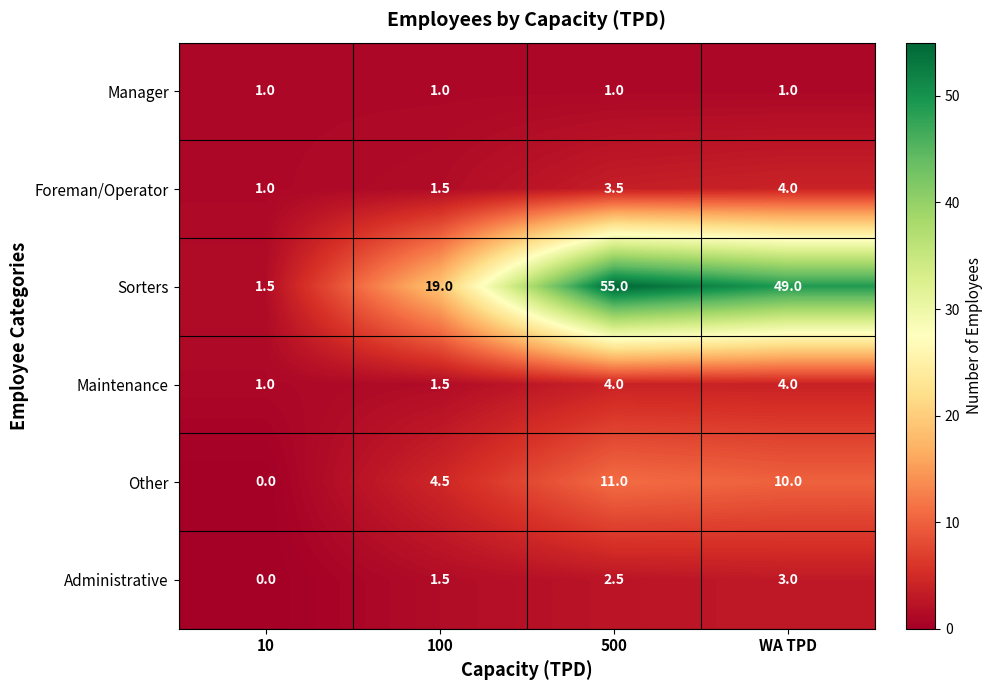

Which series has the widest spread of values?

Sorters